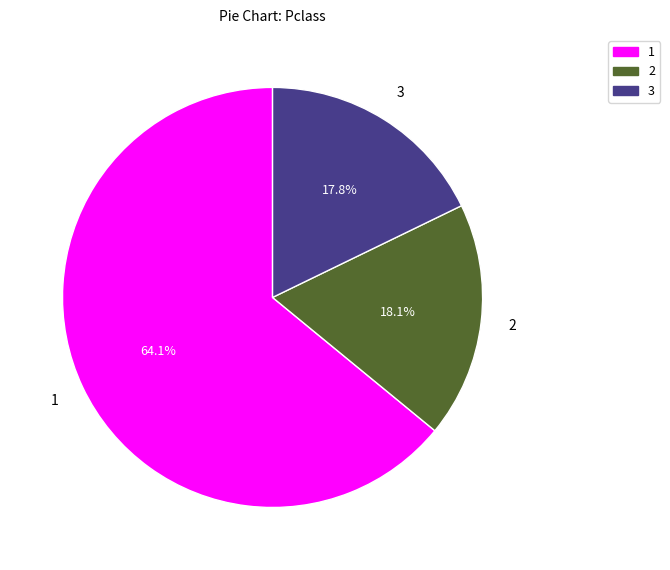

What is the ratio of the value at 2 to the value at 3?

1.0